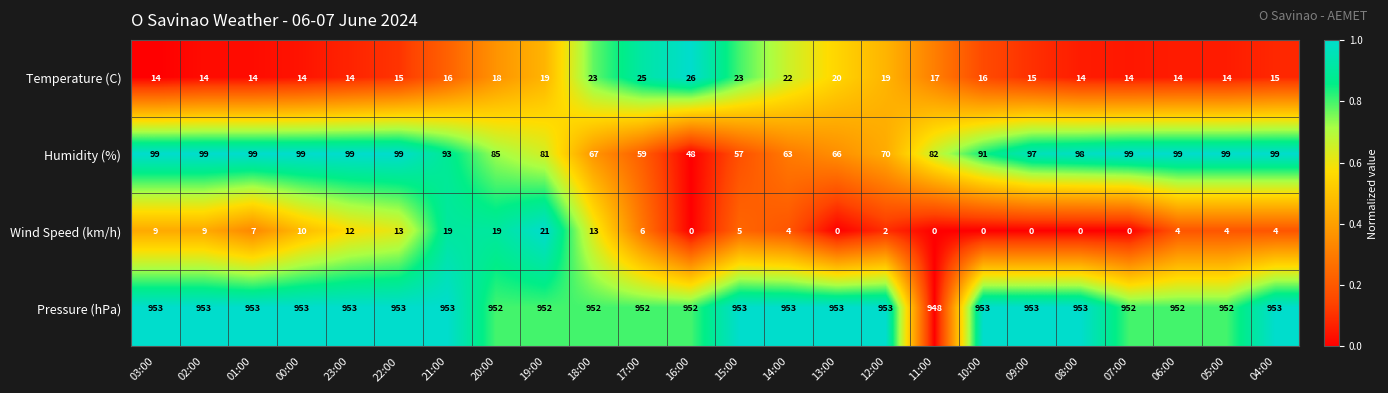

What is the maximum value for Temperature (C)?

26